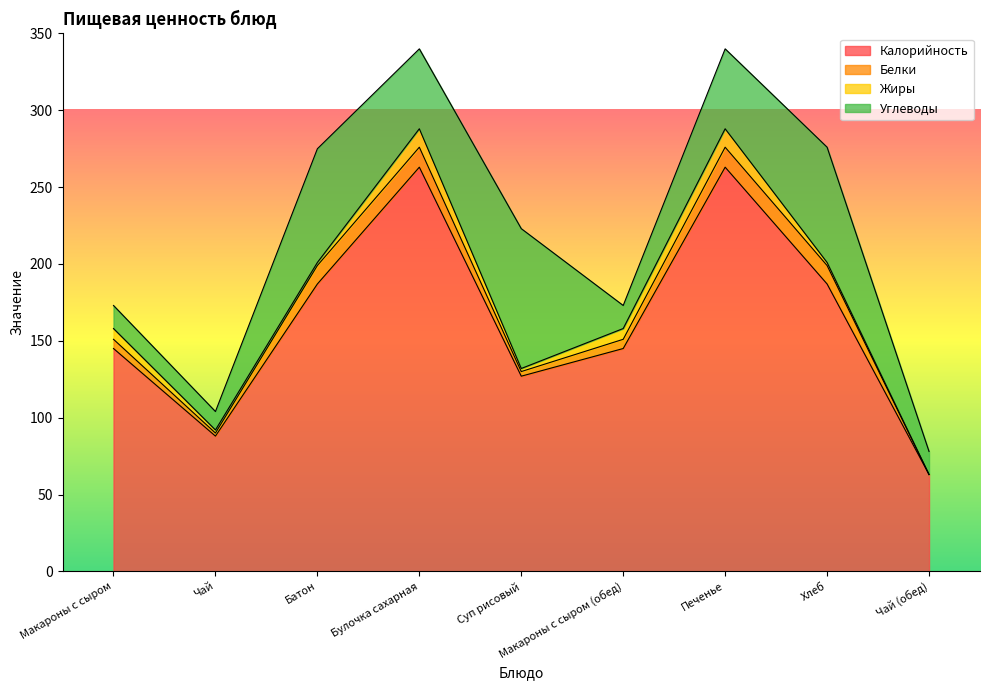

What is the label of the 3rd point from the right?

Печенье